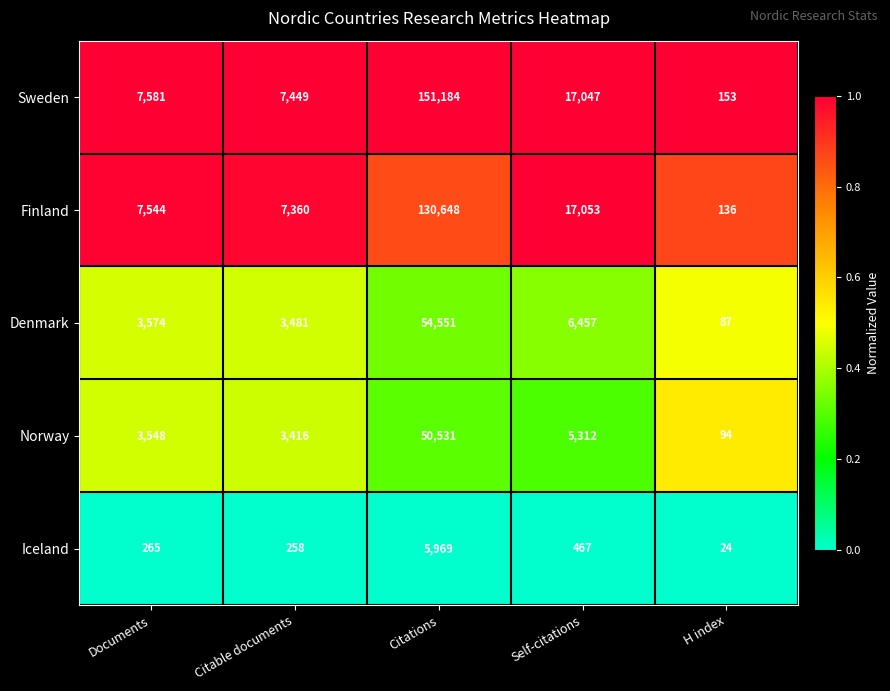

What is the sum of all Sweden values?

183414